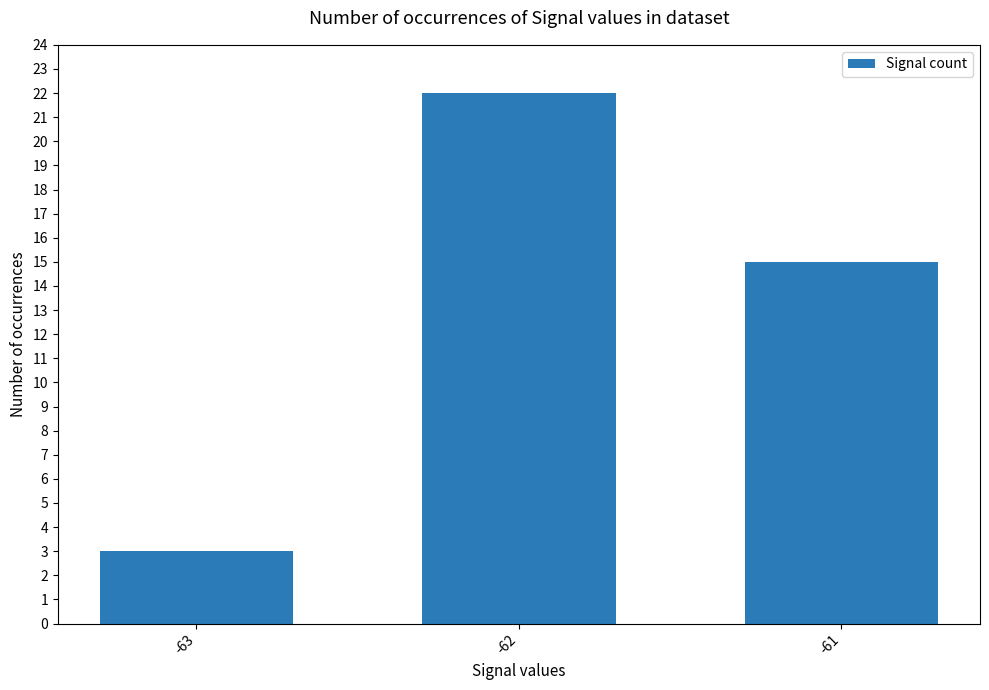

What is the sum of the values at -62 and -63?

25